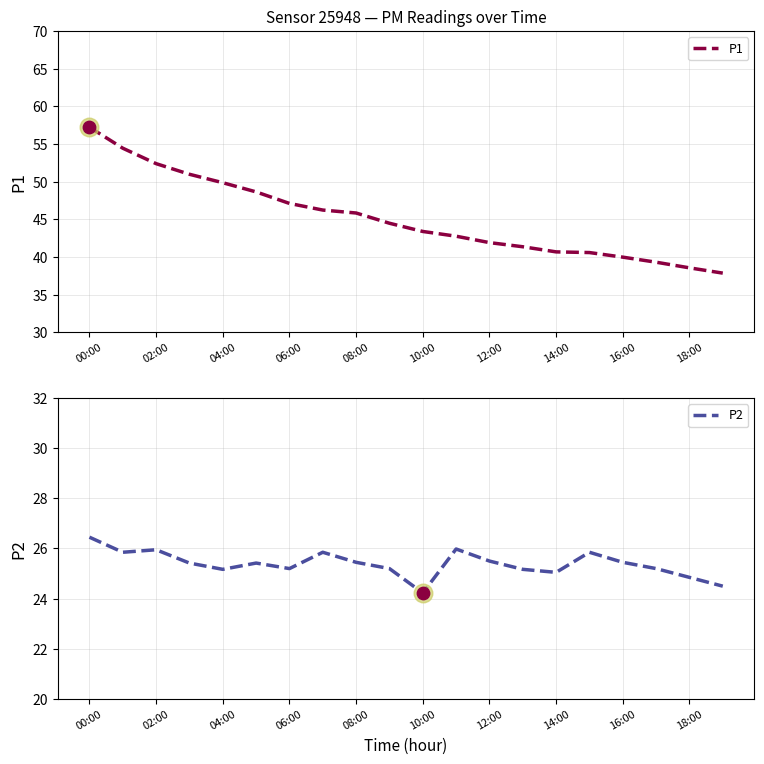

What is the lowest value of the P1 series?

37.9